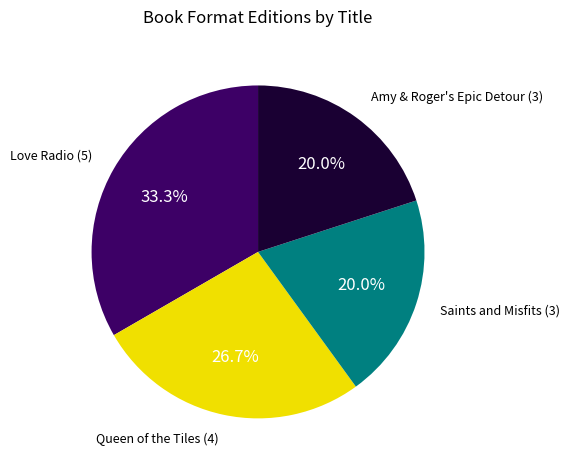

Is there a majority slice in this chart?

No